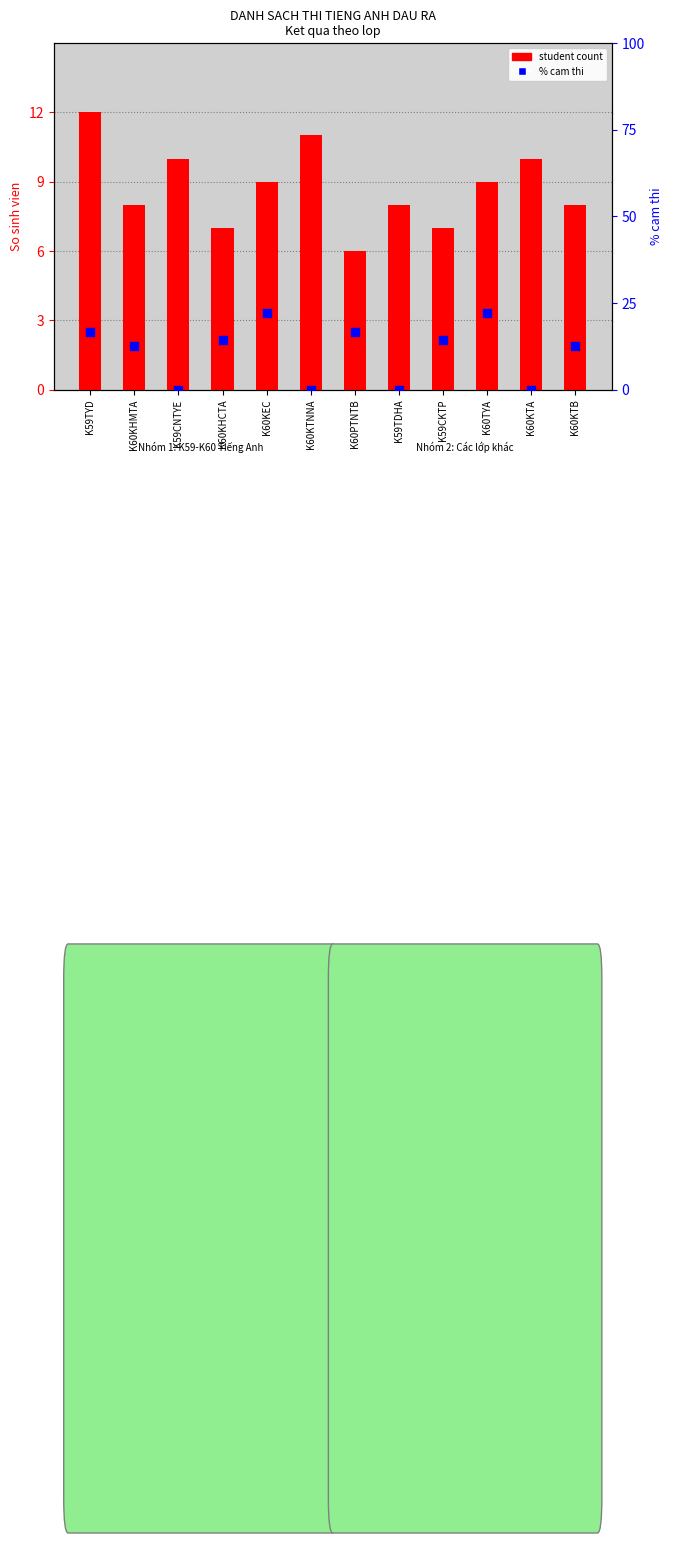

Which series has the largest Y range (max minus min)?

% banned